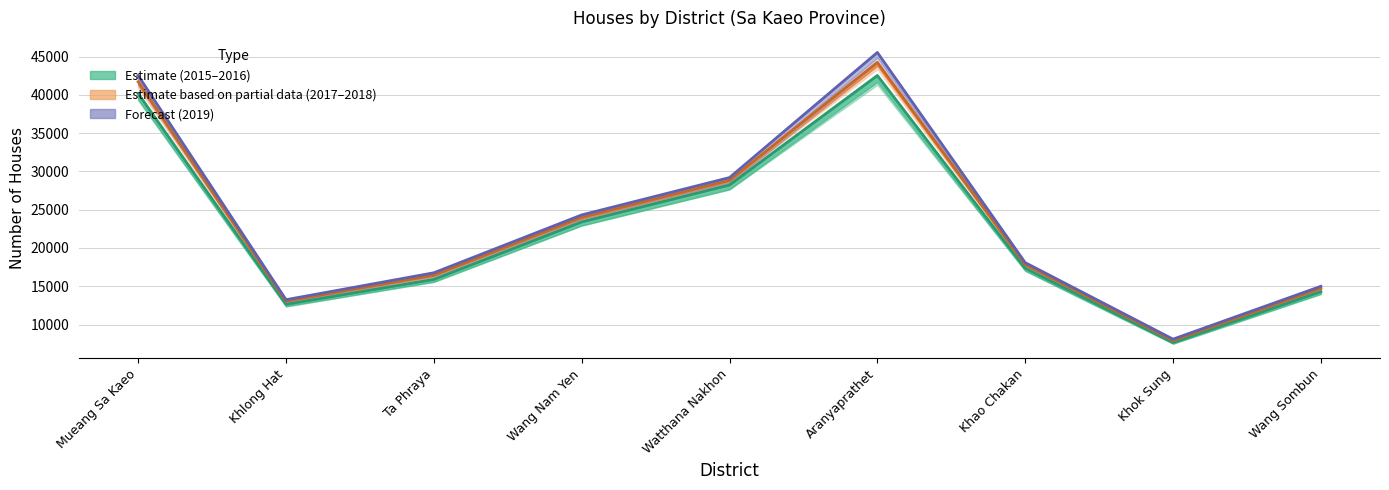

The value of 2018 line at Wang Nam Yen is 33334. True or false?

False